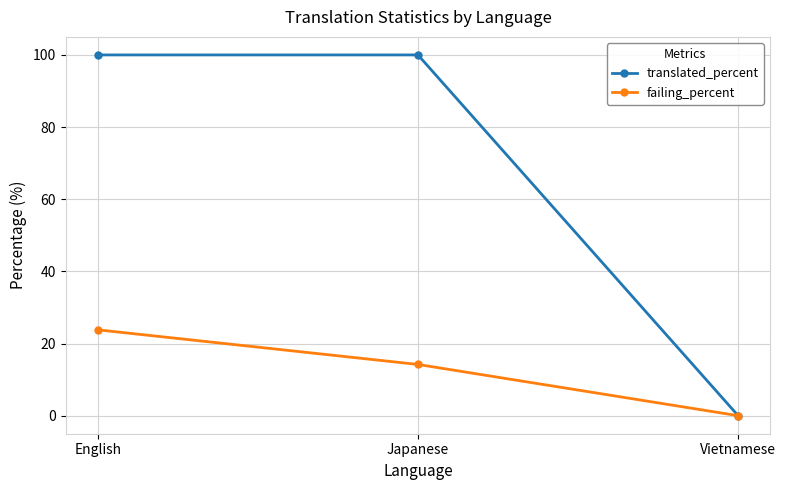

What is the maximum value shown in the chart?

100.0